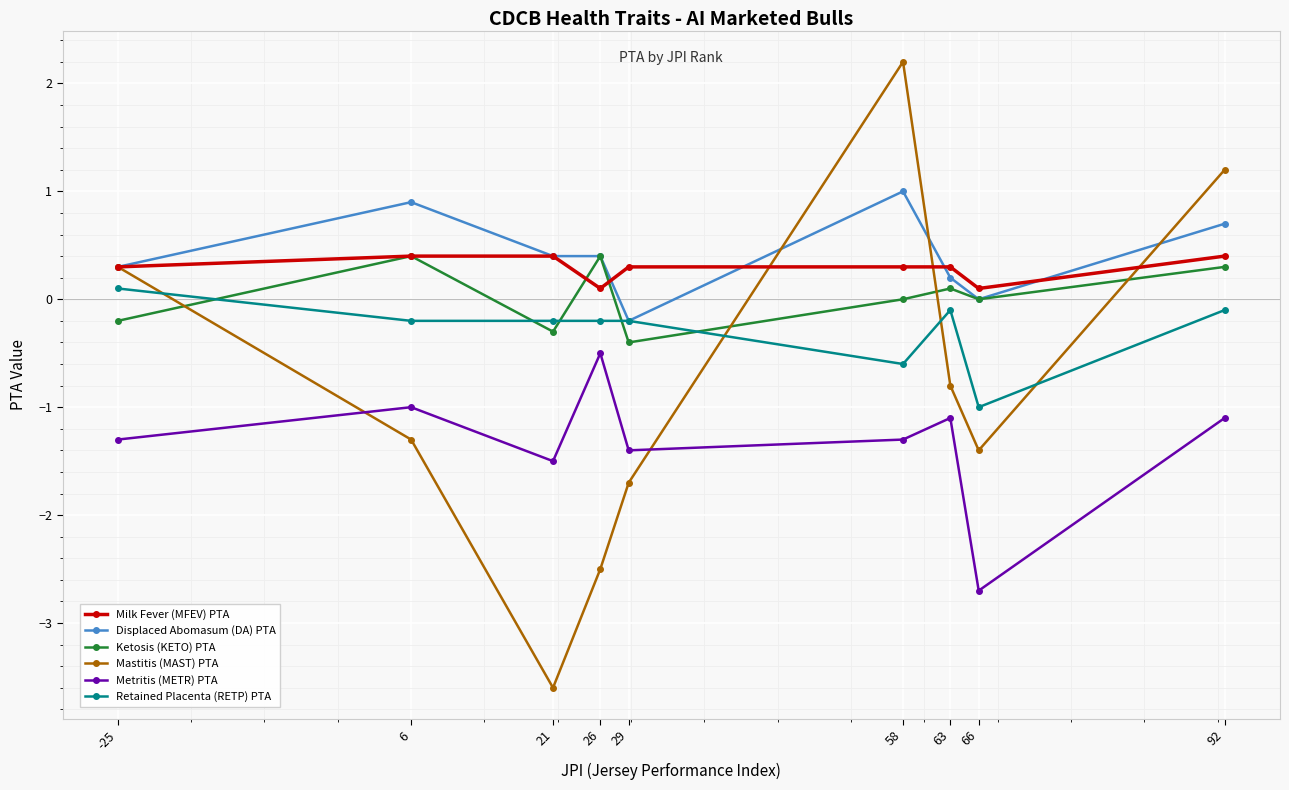

Which category has the lowest value in the Mastitis (MAST) PTA series?

21